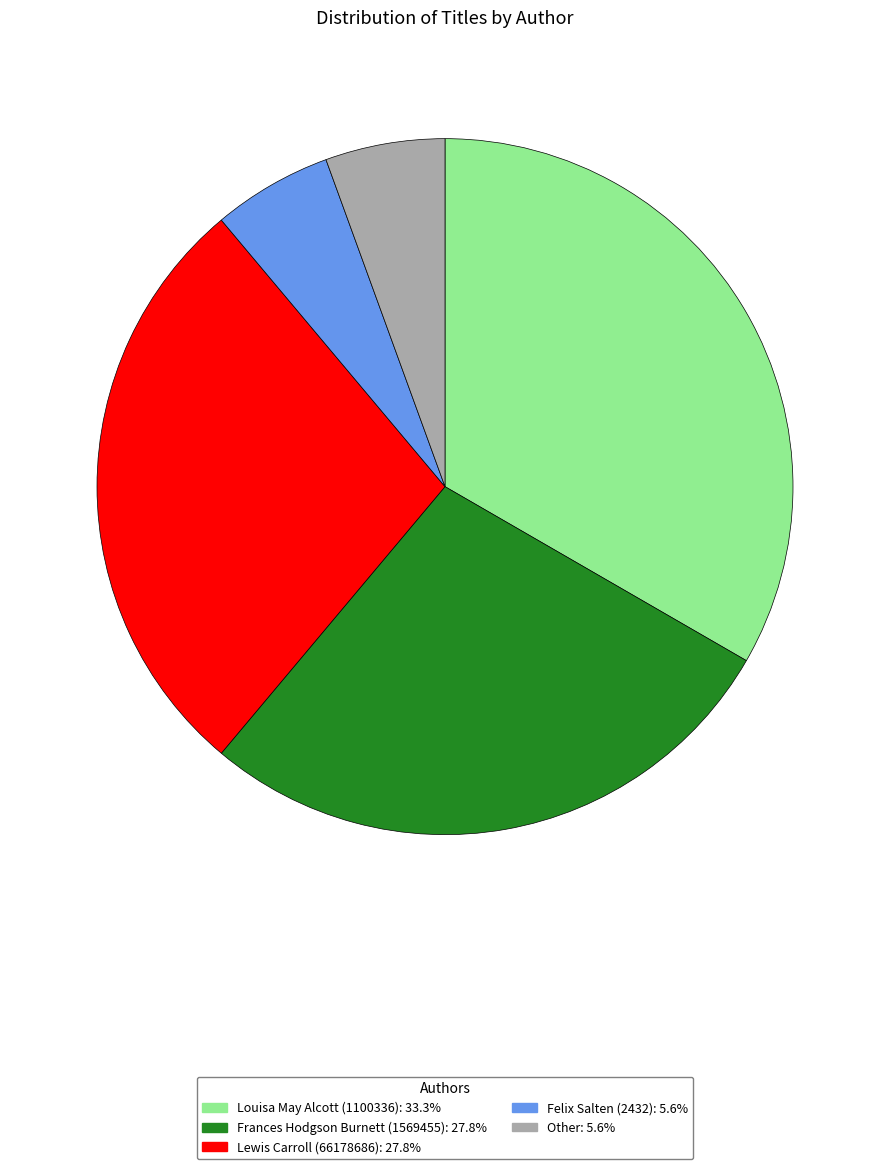

Which category has the biggest portion of the pie?

Louisa May Alcott (1100336)